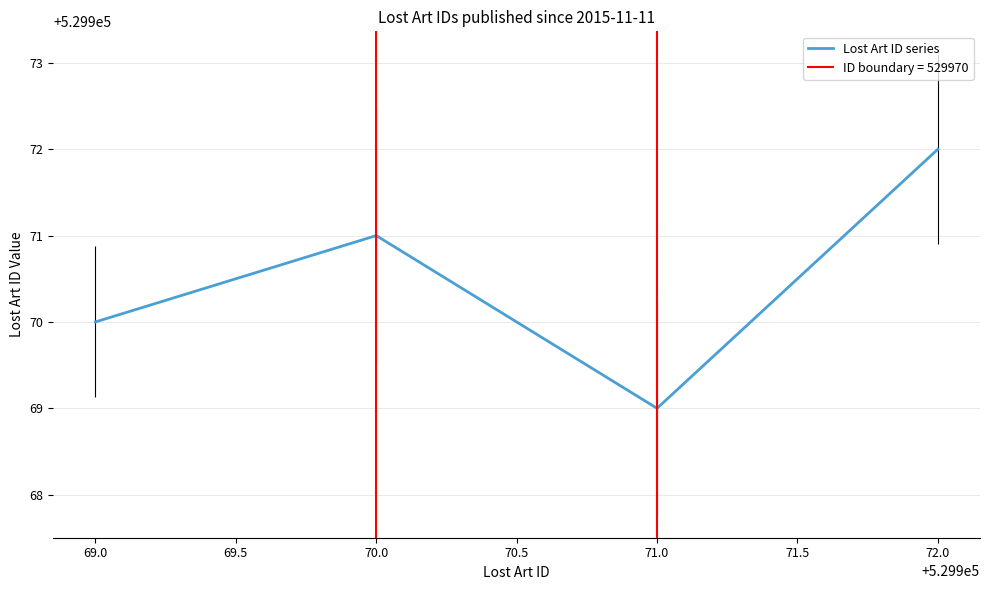

Which category has the highest value in the Lost Art ID series series?

72.0